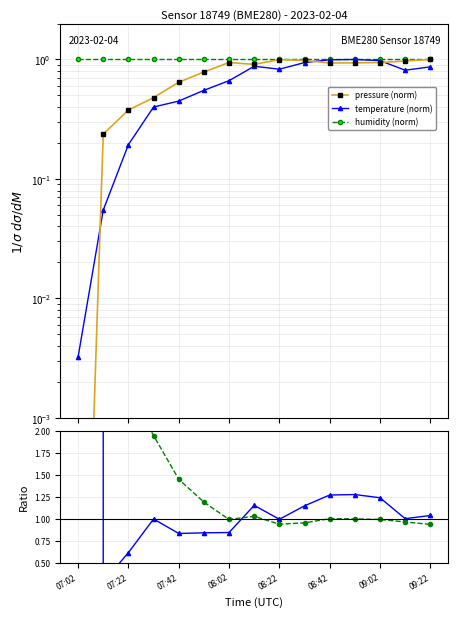

Reading left to right, transcribe all the data shown in this chart.

pressure (norm): 0.0	0.2	0.4	0.5	0.6	0.8	0.9	0.9	1.0	1.0	0.9	0.9	0.9	1.0	1.0
temperature (norm): 0.0	0.1	0.2	0.4	0.4	0.6	0.7	0.9	0.8	0.9	1.0	1.0	1.0	0.8	0.9
humidity (norm): 1.0	1.0	1.0	1.0	1.0	1.0	1.0	1.0	1.0	1.0	1.0	1.0	1.0	1.0	1.0
temp ratio: 38493.6	0.3	0.6	1.0	0.8	0.8	0.8	1.2	1.0	1.1	1.3	1.3	1.2	1.0	1.0
hum ratio: 9334710.7	3.9	2.5	1.9	1.4	1.2	1.0	1.0	0.9	1.0	1.0	1.0	1.0	1.0	0.9